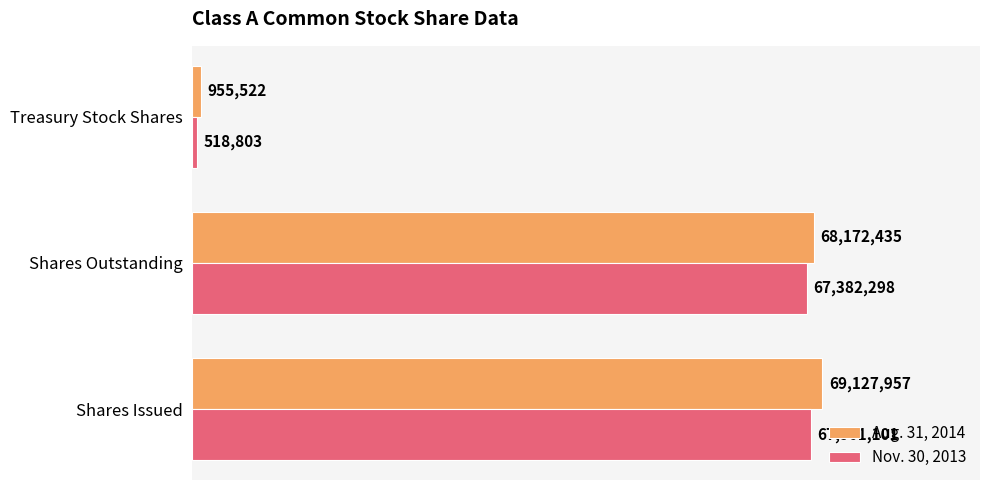

Which category has the lowest value in the Nov. 30, 2013 series?

Treasury Stock Shares